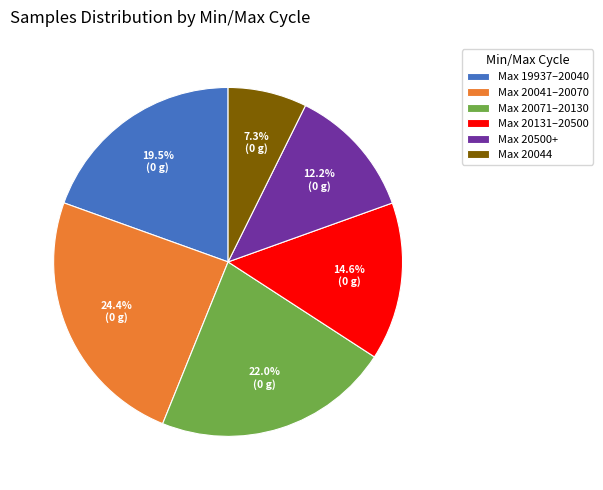

What percentage is NOT represented by Max 20500+?

87.8%